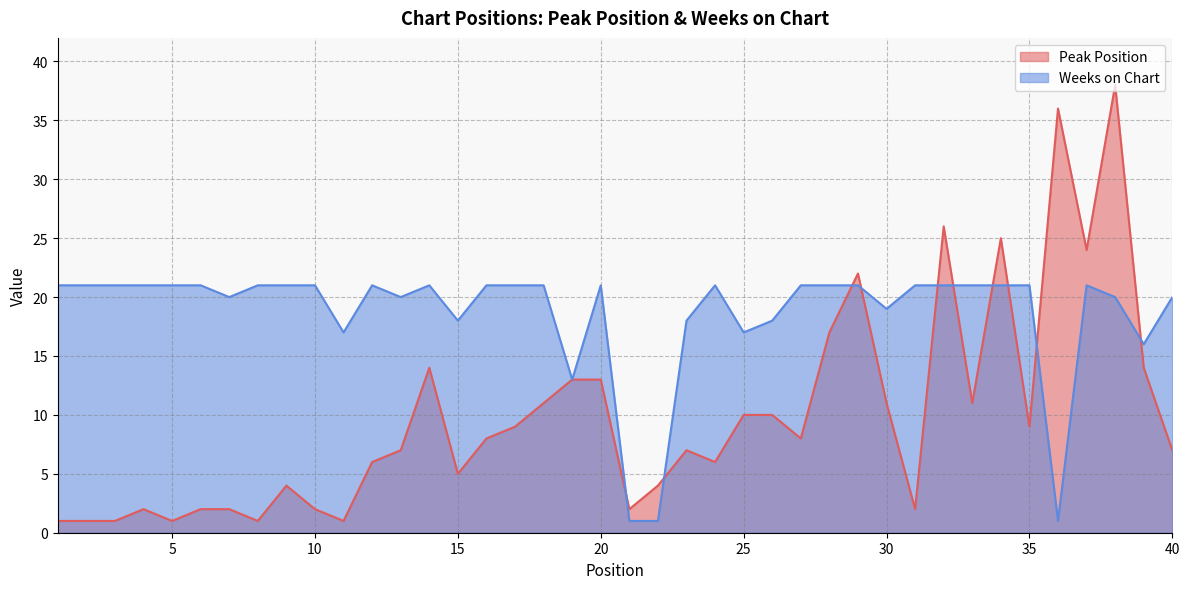

At which category is the sum across all series the highest?

38